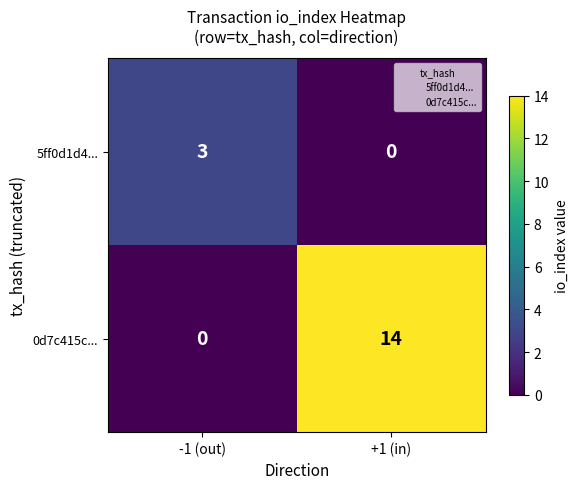

Rank the series at +1 (in) from highest to lowest value.

0d7c415c..., 5ff0d1d4...